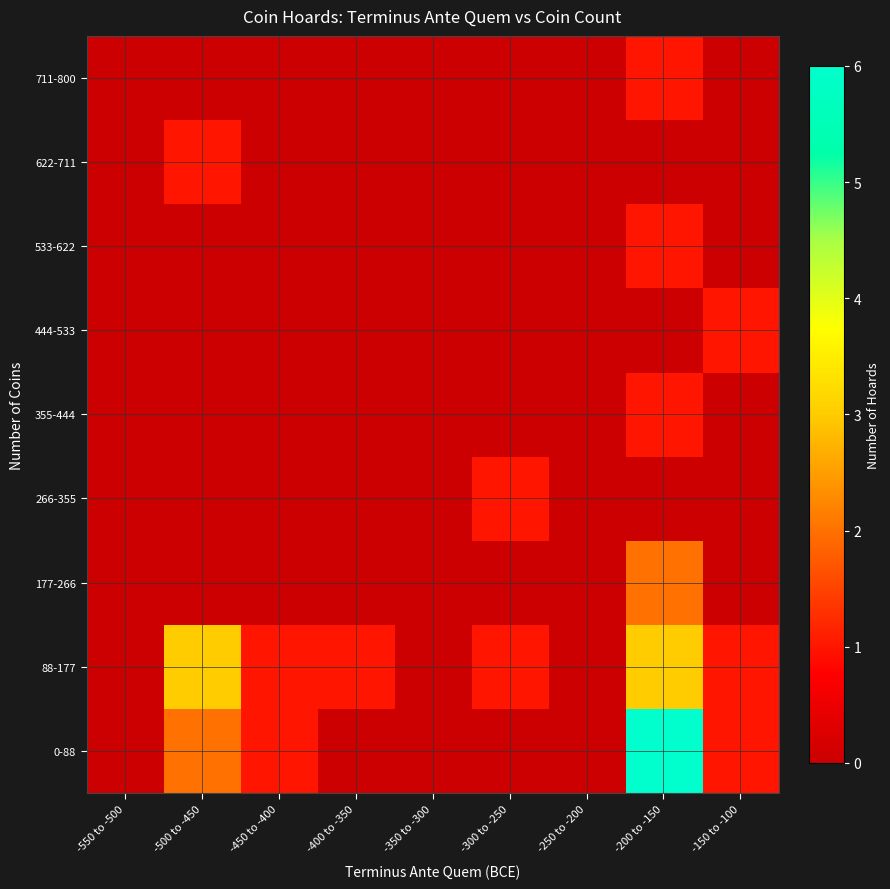

At which category is the sum across all series the highest?

-200 to -150